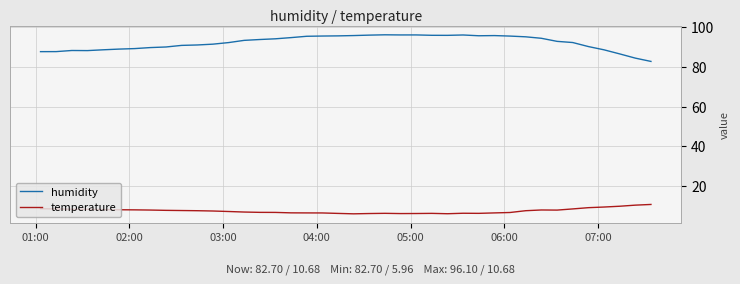

Which series has the largest total across all categories?

humidity